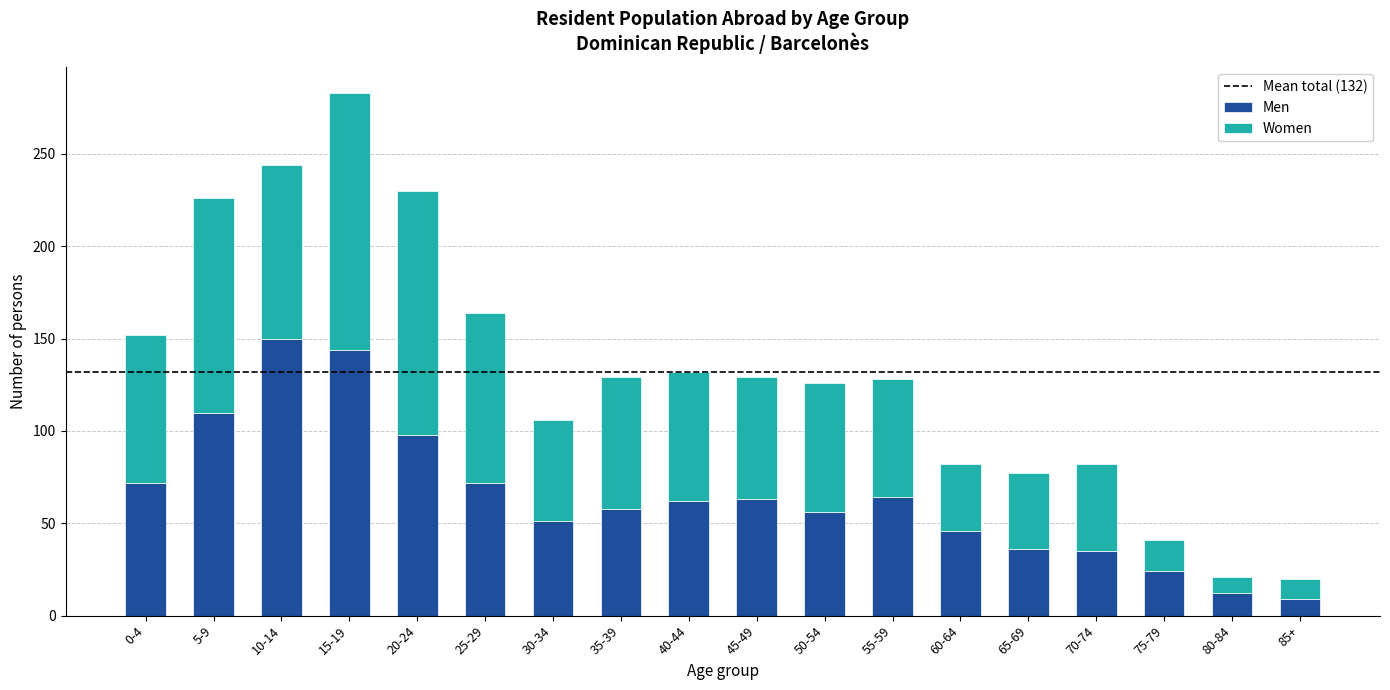

At which category is the sum across all series the highest?

15-19